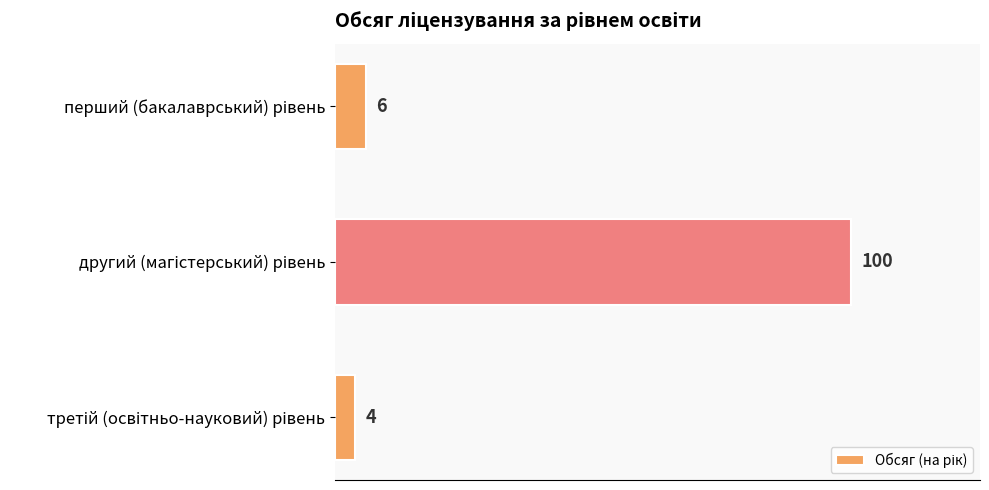

Count the number of data series in this chart.

1